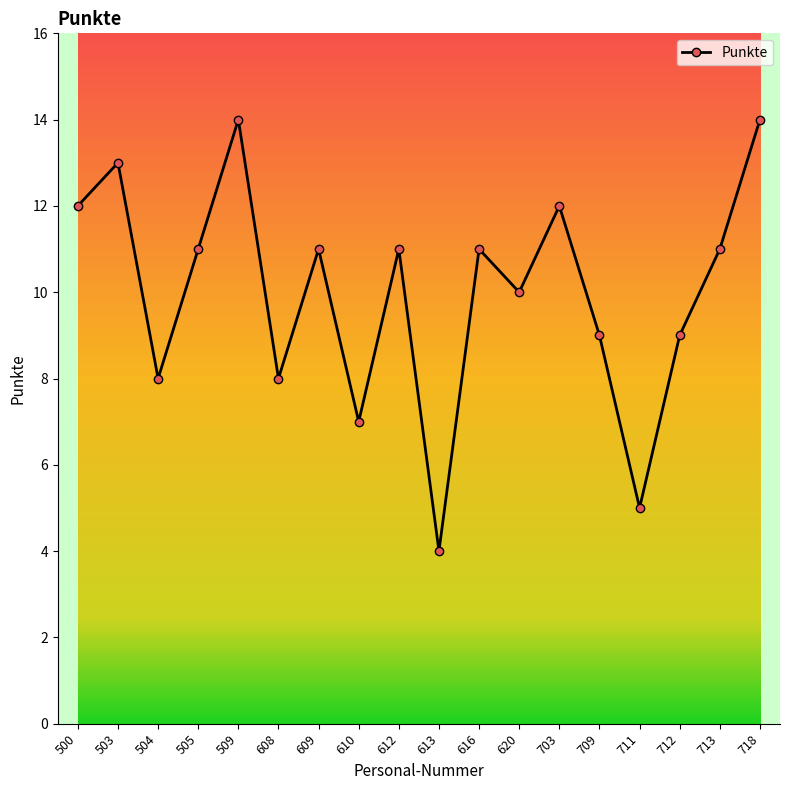

Which has a higher value, 703 or 503?

503